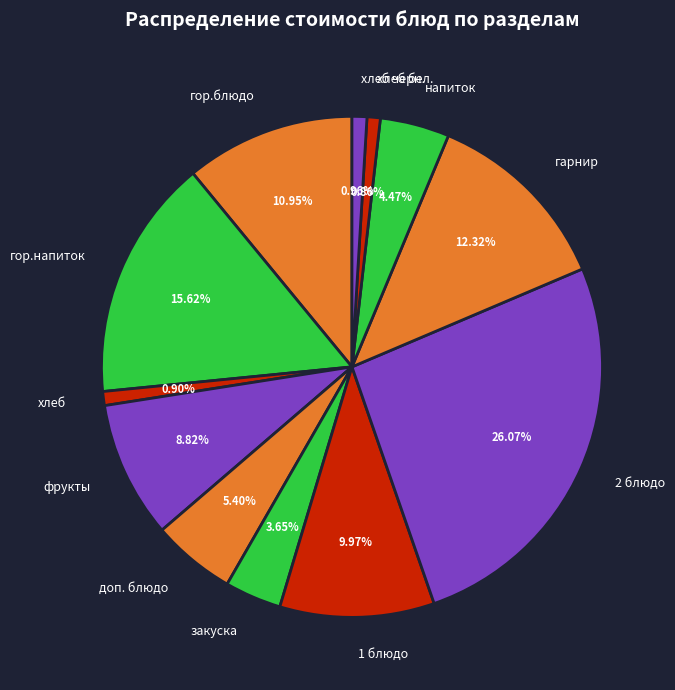

To the nearest percent, what is the difference between the largest and smallest slice percentages?

25%